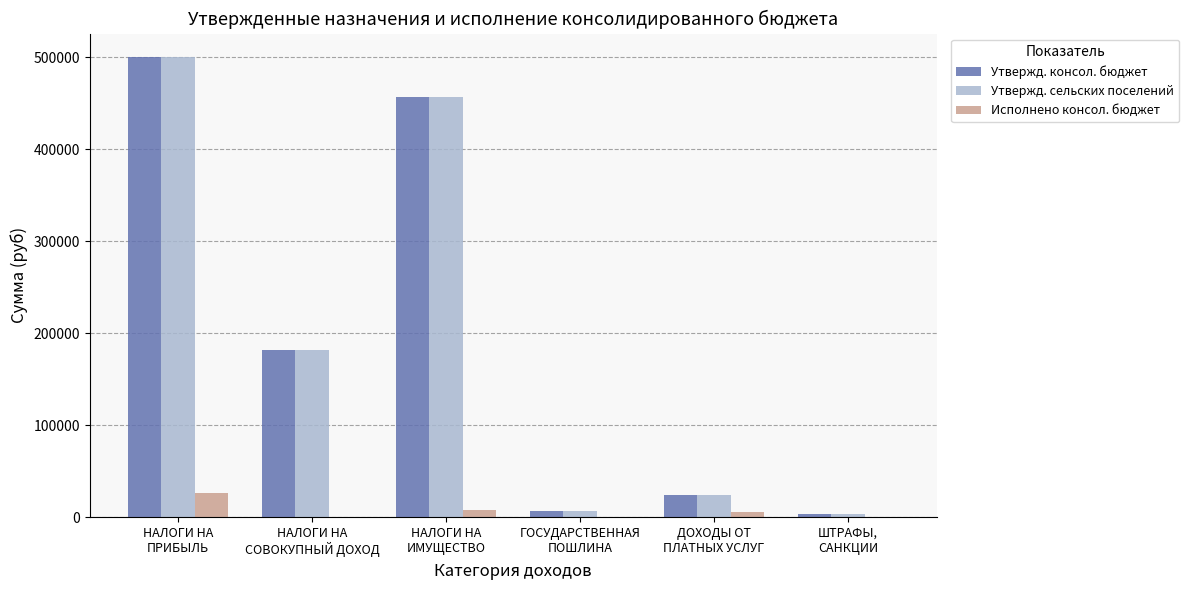

At which category does the chart reach its peak across all series?

НАЛОГИ НА
ПРИБЫЛЬ